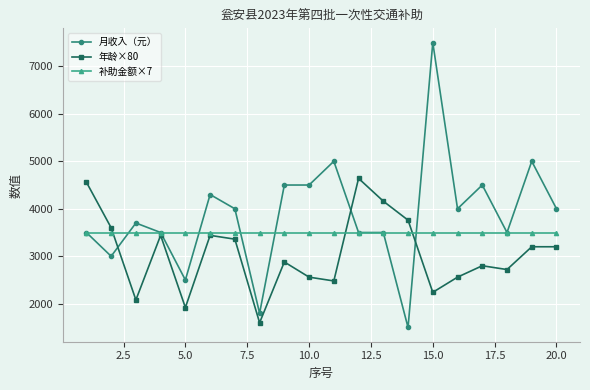

Reading left to right, what are all the values shown in this chart?

月收入（元）: 3500	3000	3700	3500	2500	4300	4000	1800	4500	4500	5000	3500	3500	1500	7500	4000	4500	3500	5000	4000
年龄×80: 4560	3600	2080	3440	1920	3440	3360	1600	2880	2560	2480	4640	4160	3760	2240	2560	2800	2720	3200	3200
补助金额×7: 3500	3500	3500	3500	3500	3500	3500	3500	3500	3500	3500	3500	3500	3500	3500	3500	3500	3500	3500	3500